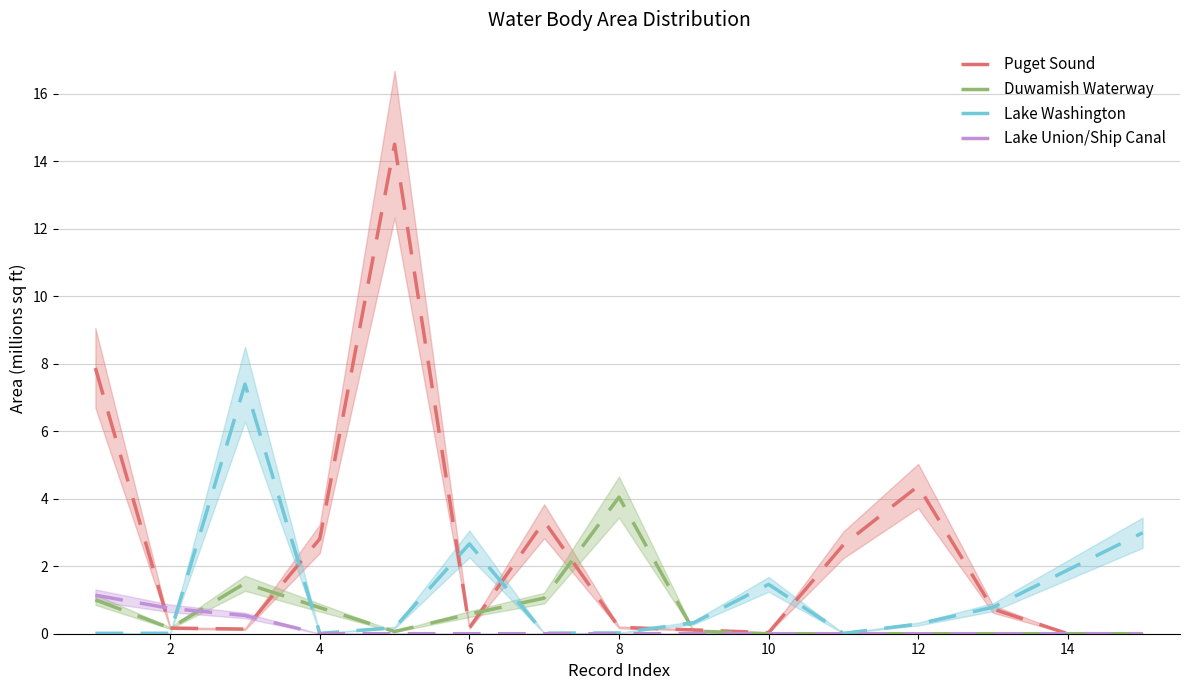

At how many categories does at least one series exceed 9?

1